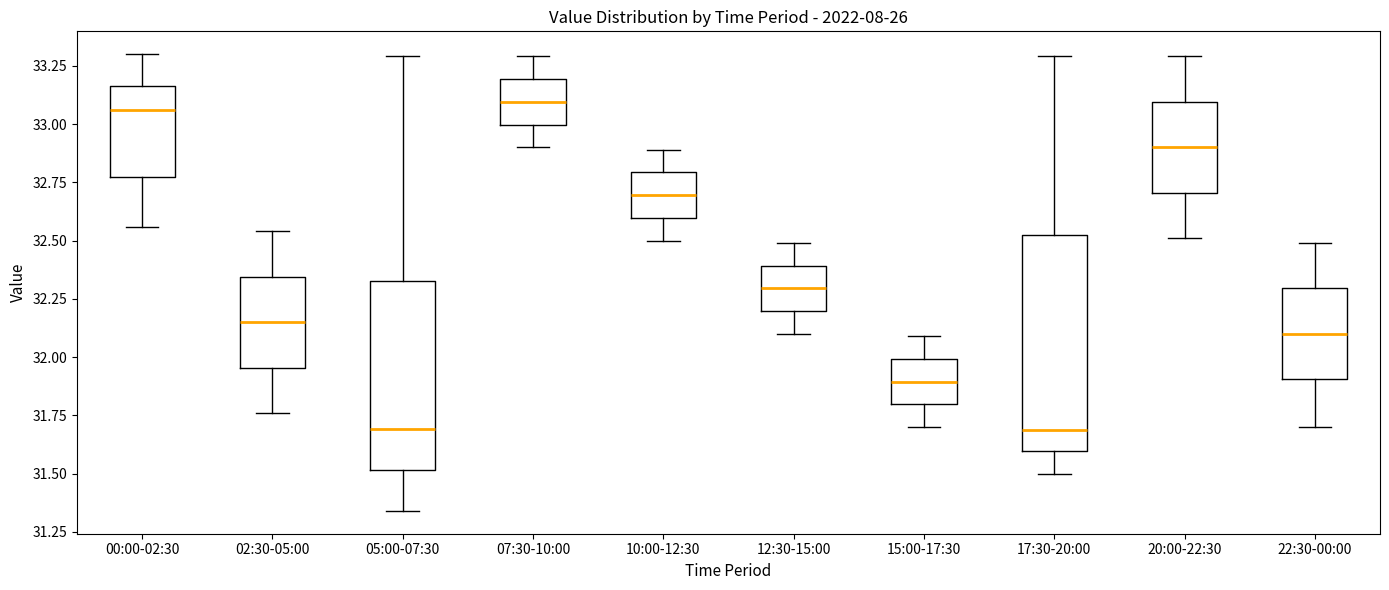

Comparing the boxes themselves (not the whiskers), which one is the tallest?

17:30-20:00